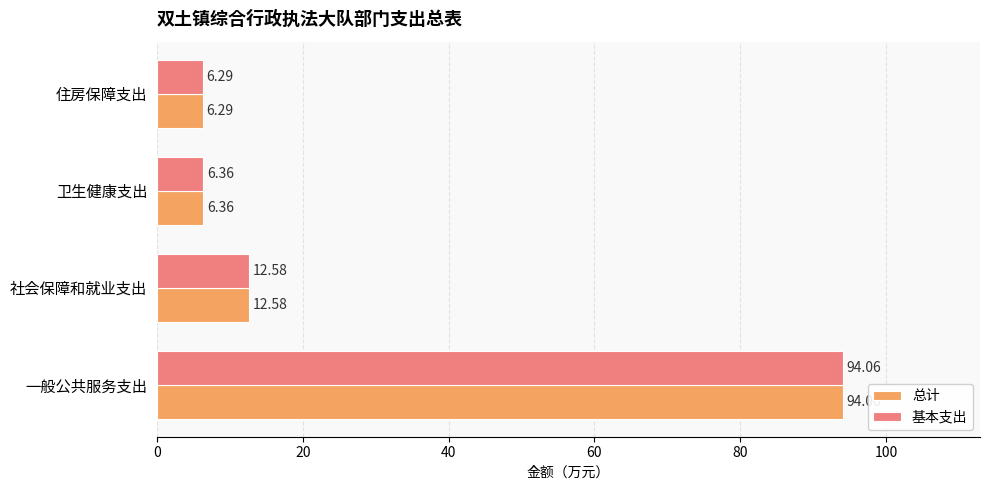

What is the difference between the second highest and second lowest values in the 总计 series?

6.2